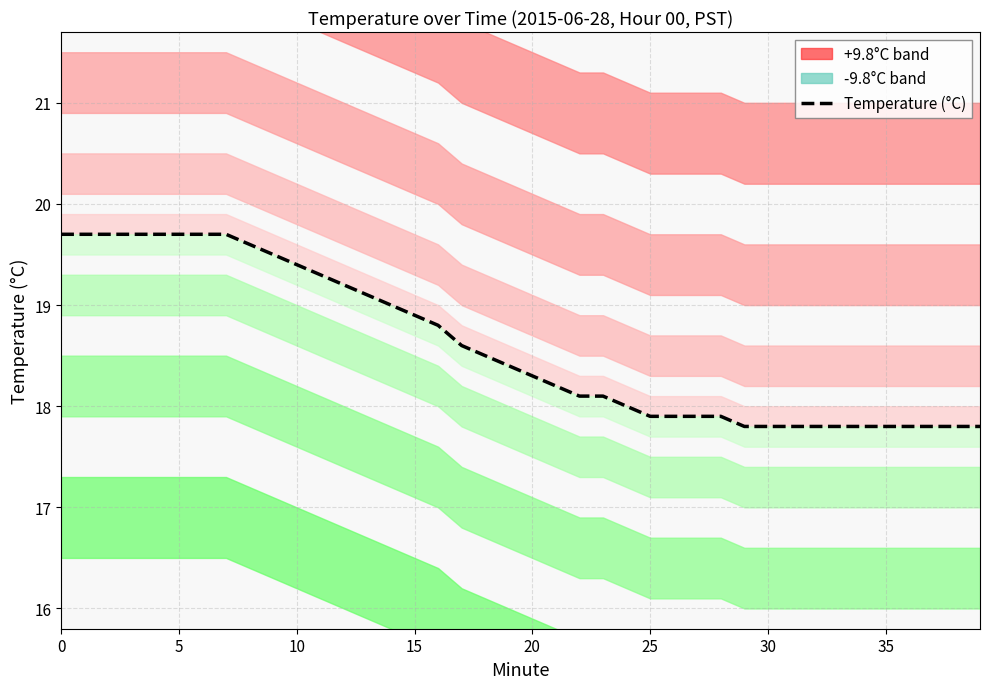

Is it true that the value at 20 is 18.3?

True